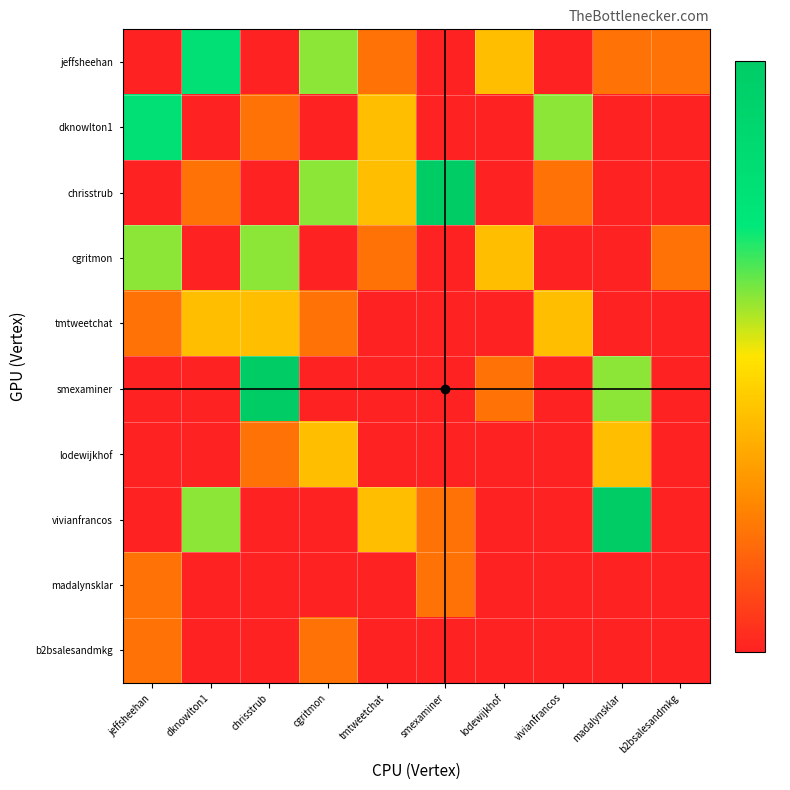

Reading left to right, what are all the values shown in this chart?

jeffsheehan: jeffsheehan=0	dknowlton1=4	chrisstrub=0	cgritmon=3	tmtweetchat=1	smexaminer=0	lodewijkhof=2	vivianfrancos=0	madalynsklar=1	b2bsalesandmkg=1
dknowlton1: jeffsheehan=4	dknowlton1=0	chrisstrub=1	cgritmon=0	tmtweetchat=2	smexaminer=0	lodewijkhof=0	vivianfrancos=3	madalynsklar=0	b2bsalesandmkg=0
chrisstrub: jeffsheehan=0	dknowlton1=1	chrisstrub=0	cgritmon=3	tmtweetchat=2	smexaminer=5	lodewijkhof=0	vivianfrancos=1	madalynsklar=0	b2bsalesandmkg=0
cgritmon: jeffsheehan=3	dknowlton1=0	chrisstrub=3	cgritmon=0	tmtweetchat=1	smexaminer=0	lodewijkhof=2	vivianfrancos=0	madalynsklar=0	b2bsalesandmkg=1
tmtweetchat: jeffsheehan=1	dknowlton1=2	chrisstrub=2	cgritmon=1	tmtweetchat=0	smexaminer=0	lodewijkhof=0	vivianfrancos=2	madalynsklar=0	b2bsalesandmkg=0
smexaminer: jeffsheehan=0	dknowlton1=0	chrisstrub=5	cgritmon=0	tmtweetchat=0	smexaminer=0	lodewijkhof=1	vivianfrancos=0	madalynsklar=3	b2bsalesandmkg=0
lodewijkhof: jeffsheehan=0	dknowlton1=0	chrisstrub=1	cgritmon=2	tmtweetchat=0	smexaminer=0	lodewijkhof=0	vivianfrancos=0	madalynsklar=2	b2bsalesandmkg=0
vivianfrancos: jeffsheehan=0	dknowlton1=3	chrisstrub=0	cgritmon=0	tmtweetchat=2	smexaminer=1	lodewijkhof=0	vivianfrancos=0	madalynsklar=5	b2bsalesandmkg=0
madalynsklar: jeffsheehan=1	dknowlton1=0	chrisstrub=0	cgritmon=0	tmtweetchat=0	smexaminer=1	lodewijkhof=0	vivianfrancos=0	madalynsklar=0	b2bsalesandmkg=0
b2bsalesandmkg: jeffsheehan=1	dknowlton1=0	chrisstrub=0	cgritmon=1	tmtweetchat=0	smexaminer=0	lodewijkhof=0	vivianfrancos=0	madalynsklar=0	b2bsalesandmkg=0